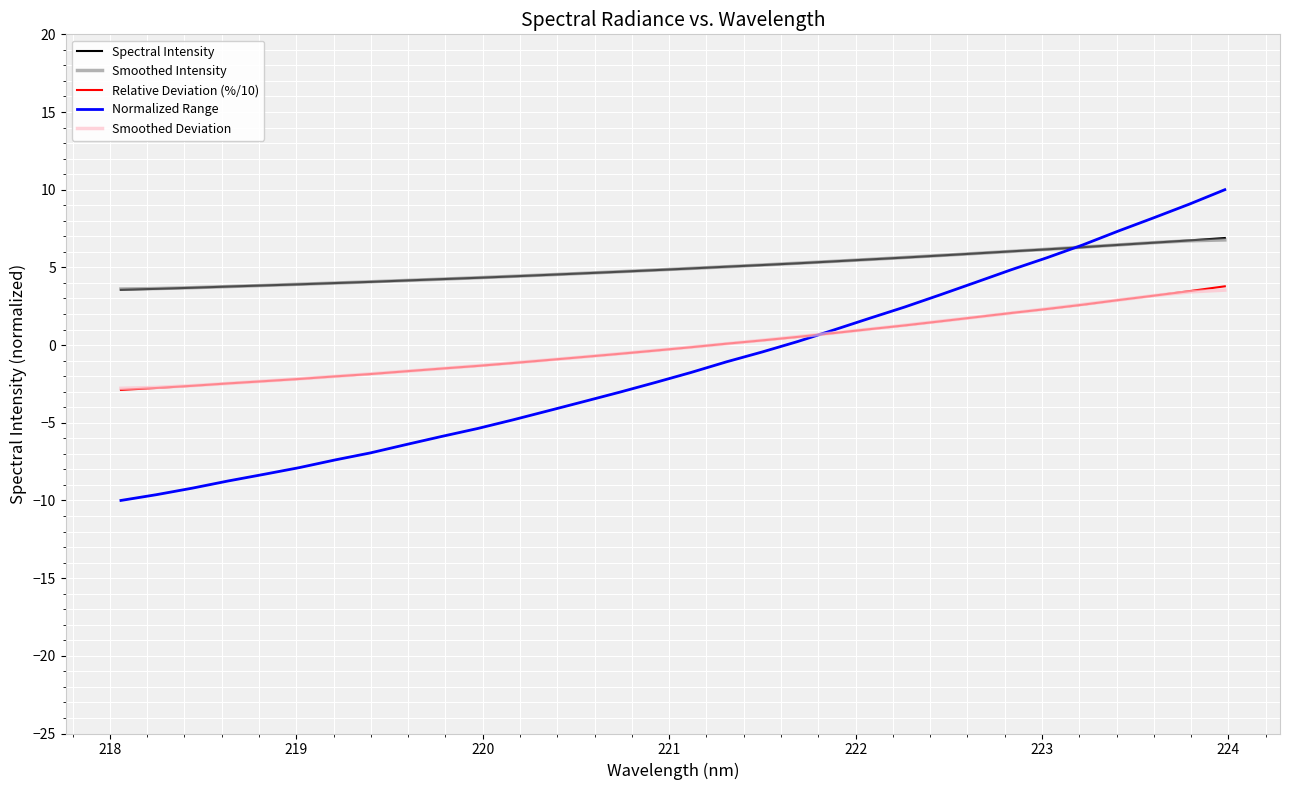

What is the smallest value displayed?

-10.0